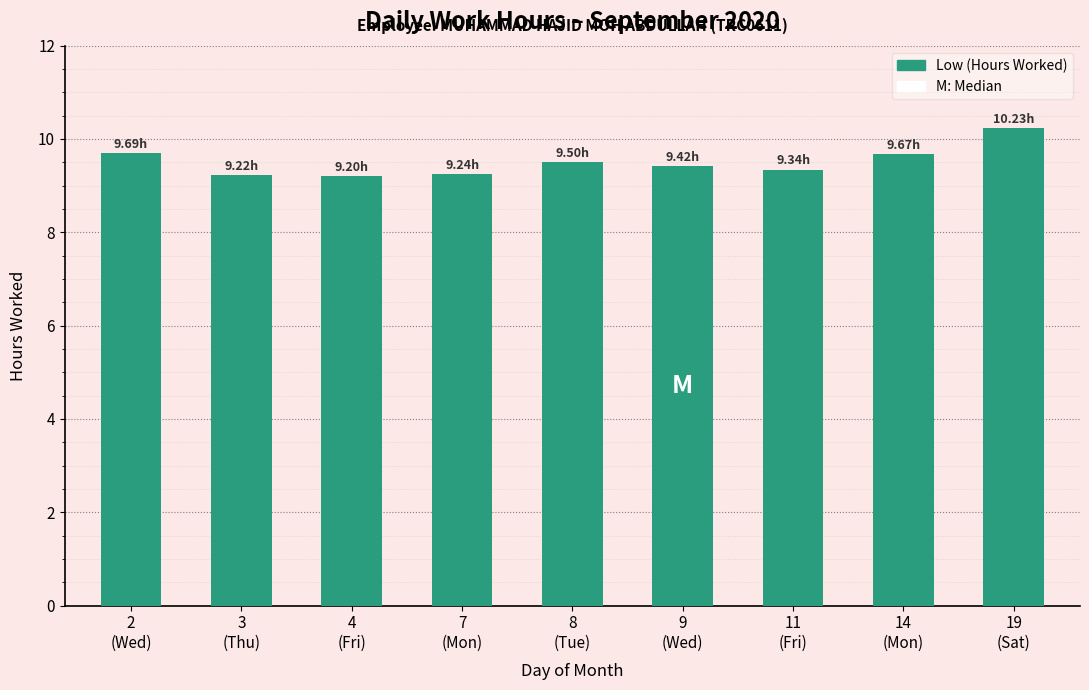

What is the average value?

9.5